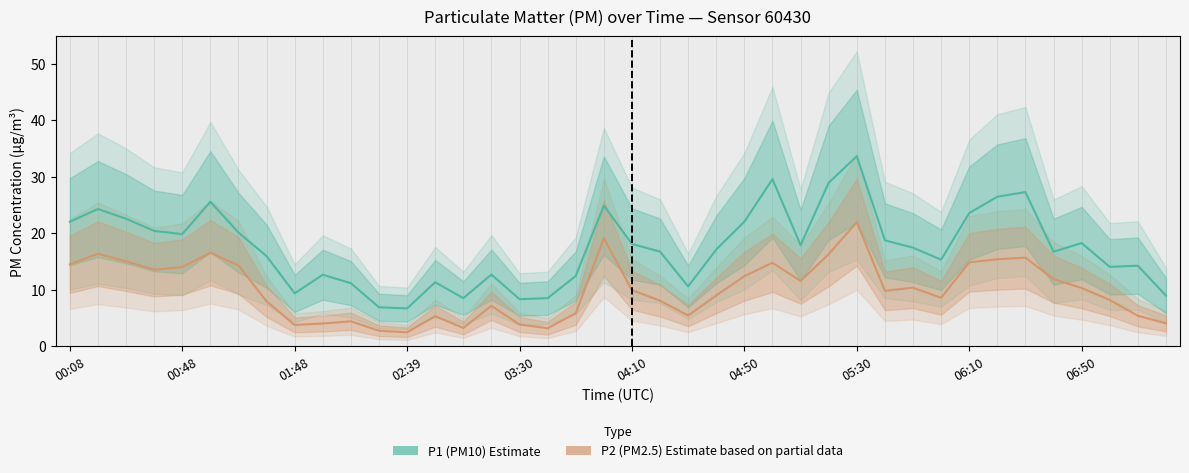

Which series has the widest spread of values?

P1 (PM10 Estimate)